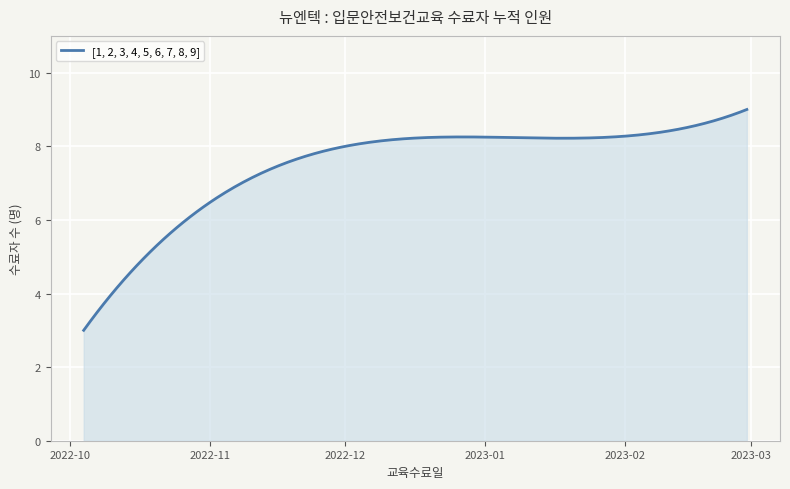

What is the difference between the maximum and minimum values?

6.0